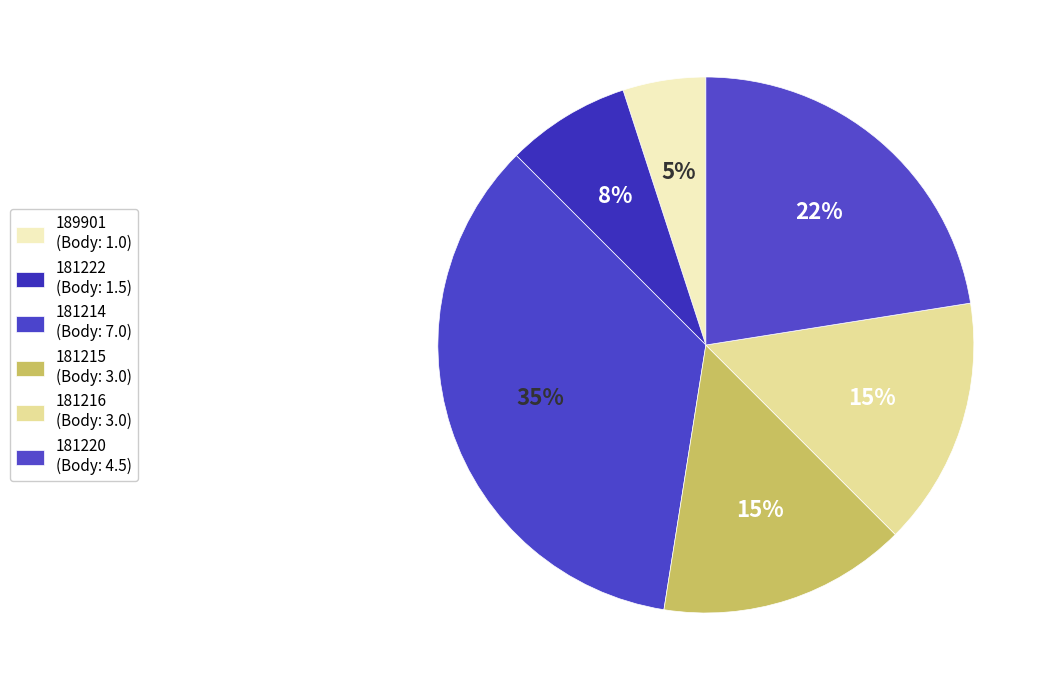

Count the number of slices in the pie.

6